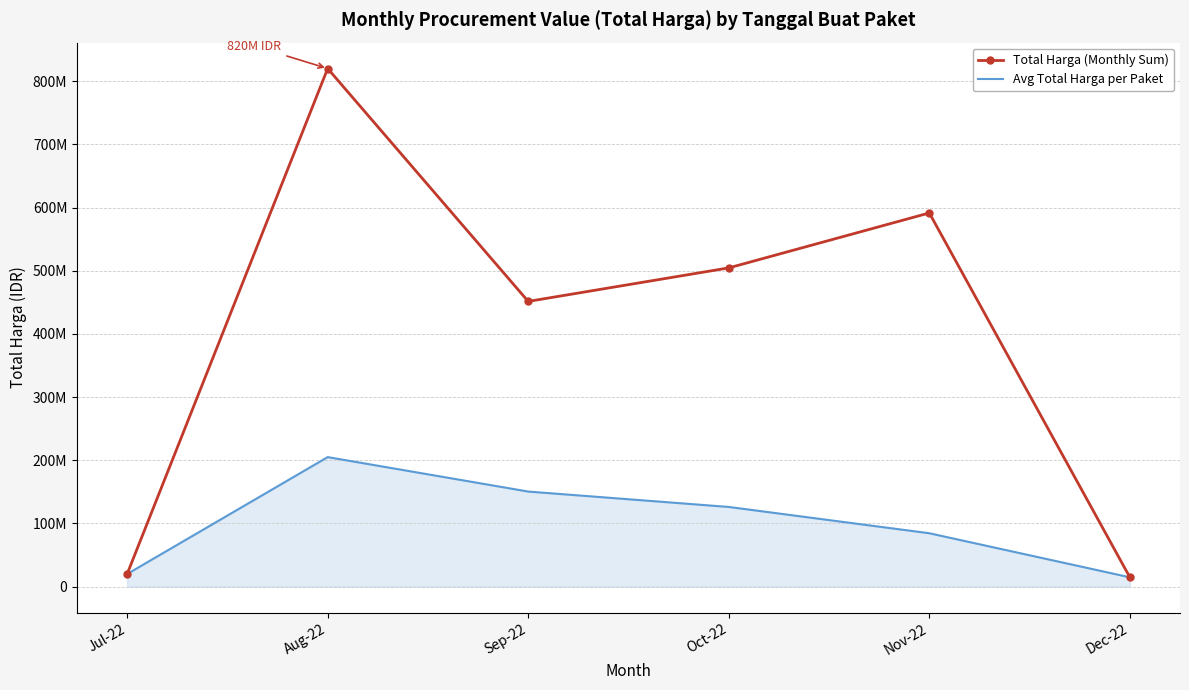

What are all the series names shown in the legend?

Total Harga (Monthly Sum), Avg Total Harga per Paket